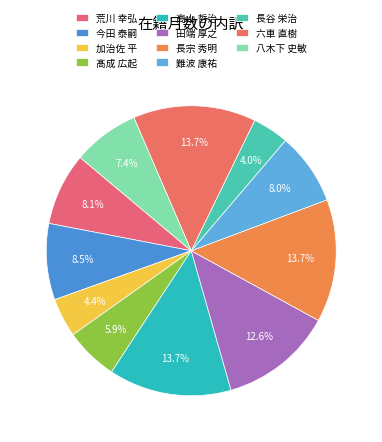

What is the change in value from 荒川 幸弘 to 加治佐 平?

-72